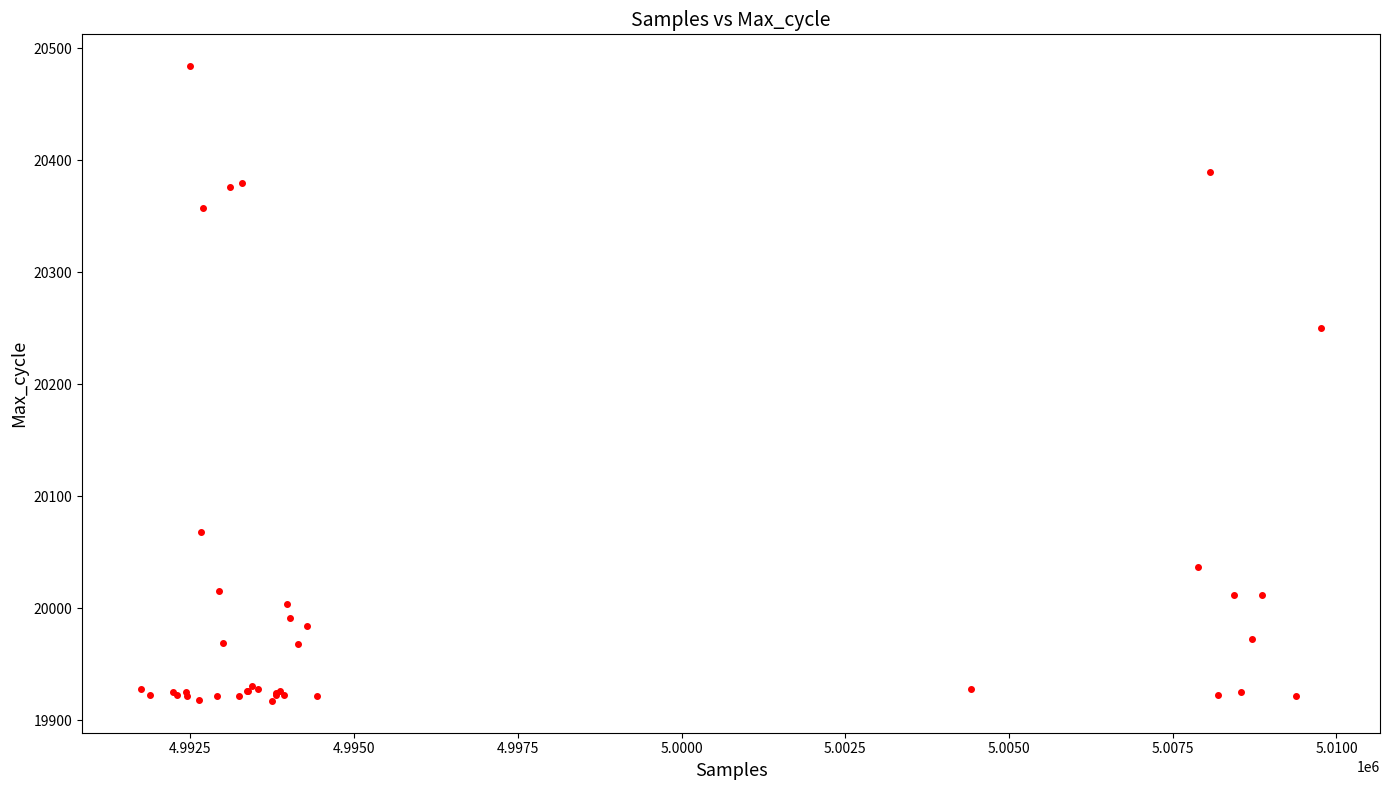

What Y value in the scatter plot is closest to 20200?

20250